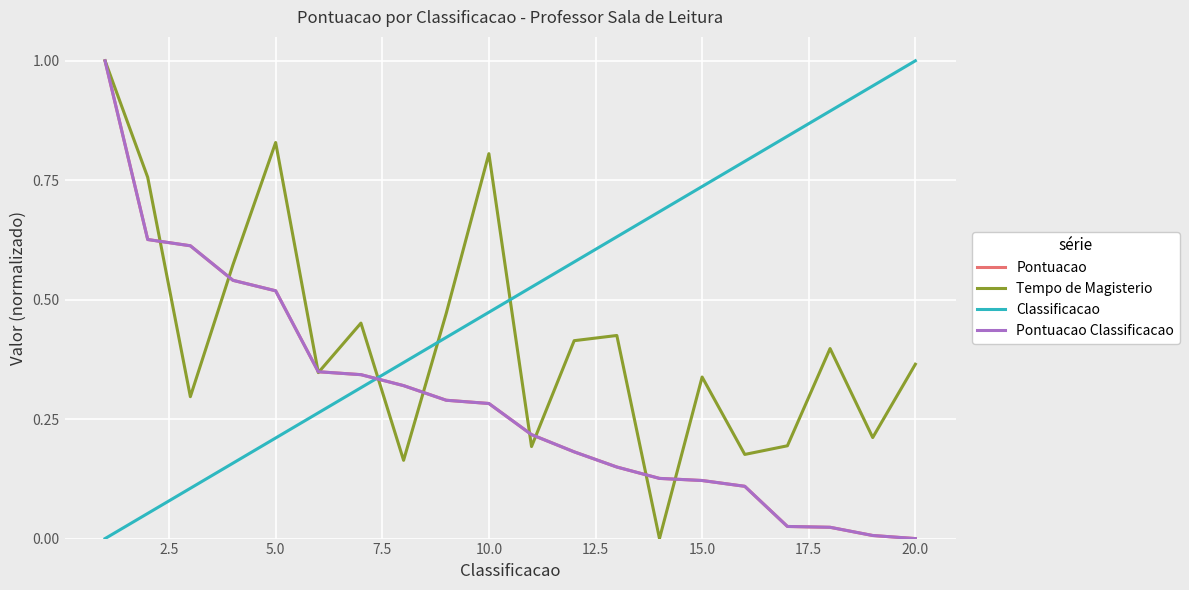

True or false: Pontuacao and Pontuacao Classificacao intersect in this chart.

False